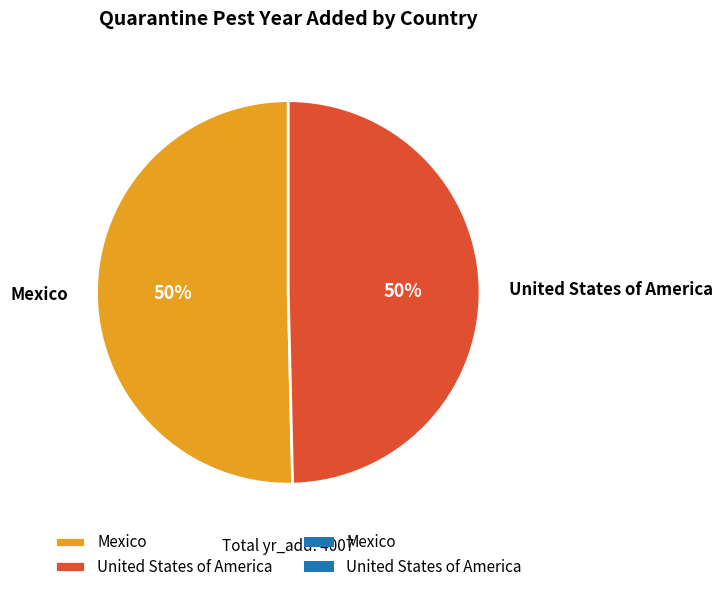

Combined, do Mexico and United States of America account for over 50%?

Yes